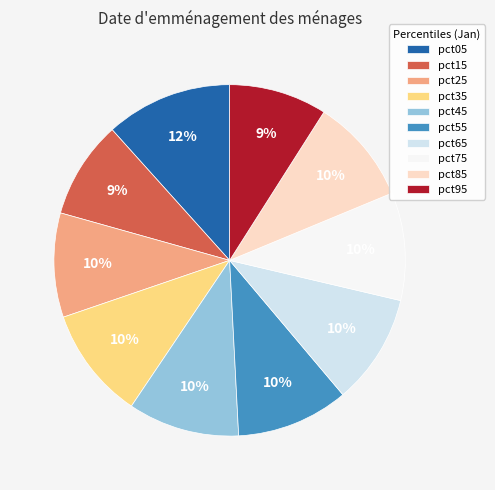

Do pct05 and pct85 together represent more than half of the pie?

No